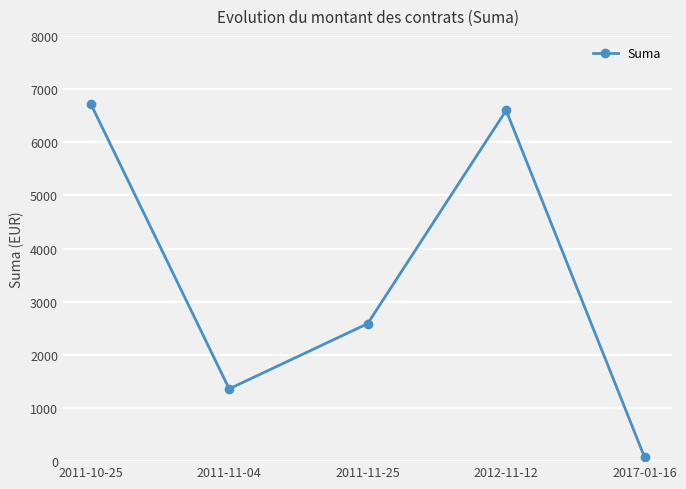

List the labels in order of value, largest first.

2011-10-25, 2012-11-12, 2011-11-25, 2011-11-04, 2017-01-16